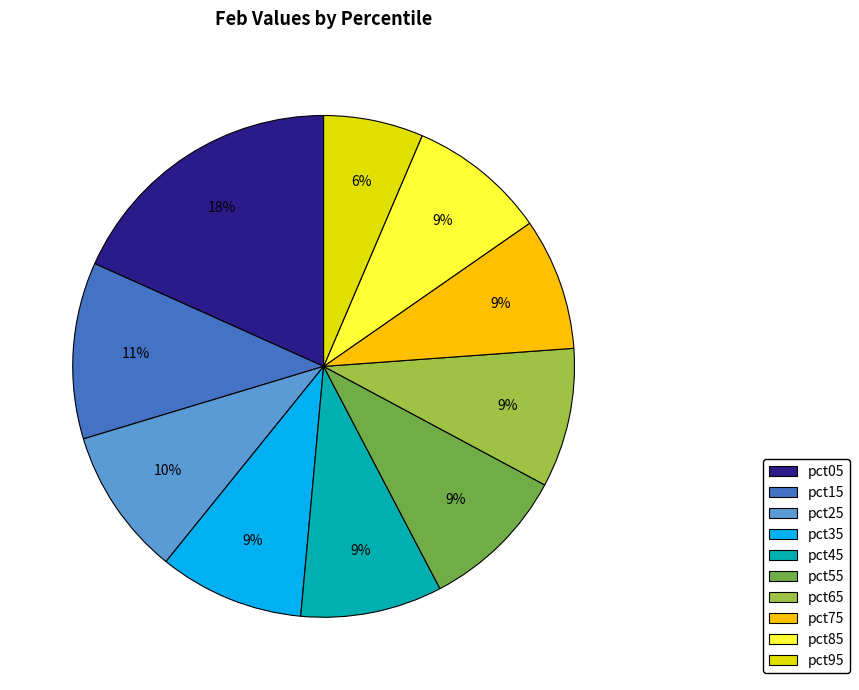

To the nearest percent, what is the difference between the largest and smallest slice percentages?

12%